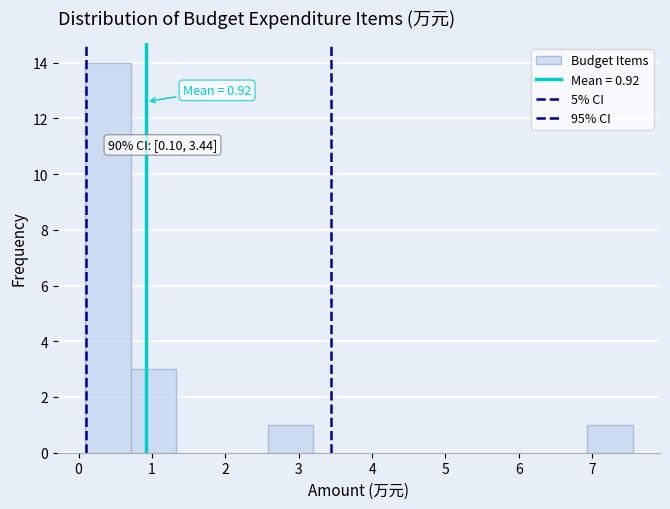

Which range on the x-axis has the tallest bar?

0.1 to 0.7